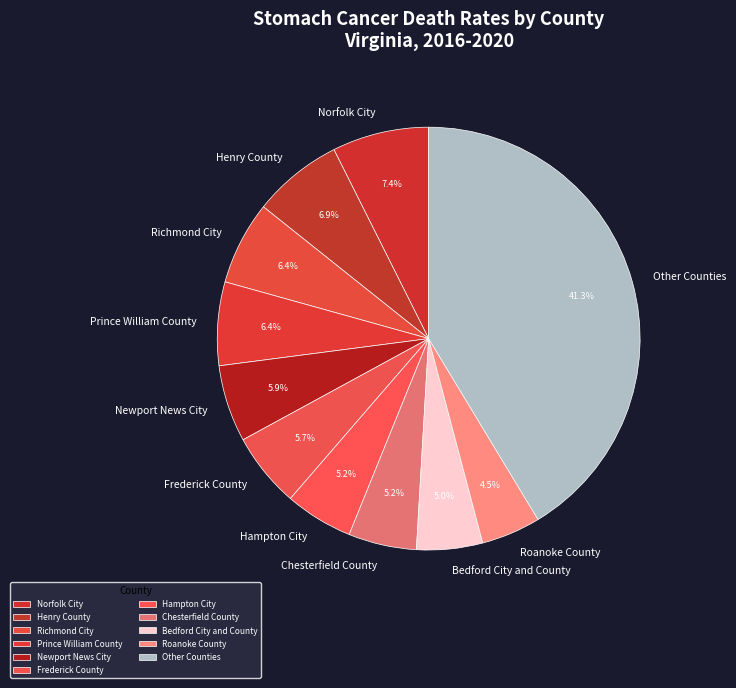

Do Bedford City and County and Richmond City together represent more than half of the pie?

No